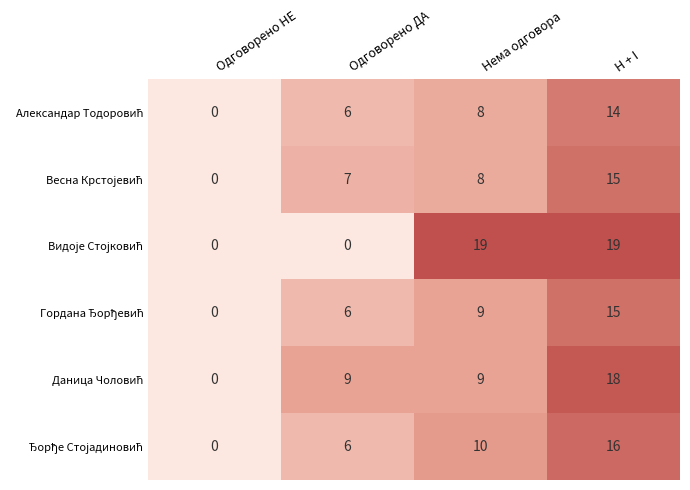

What is the spread (max minus min) of values at Одговорено ДА?

9